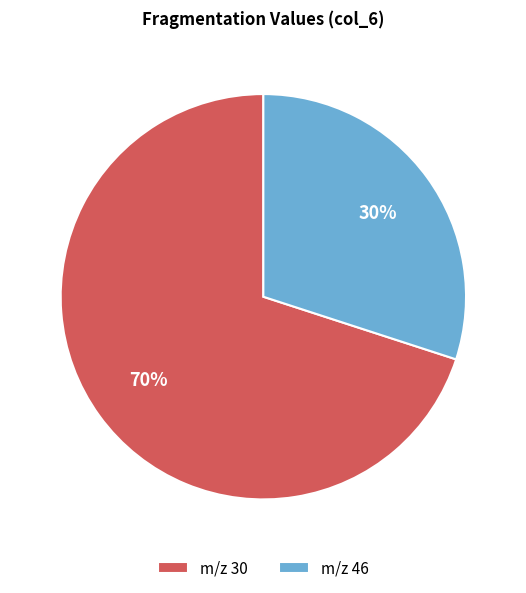

What percentage is the m/z 30 slice, to the nearest percent?

70%